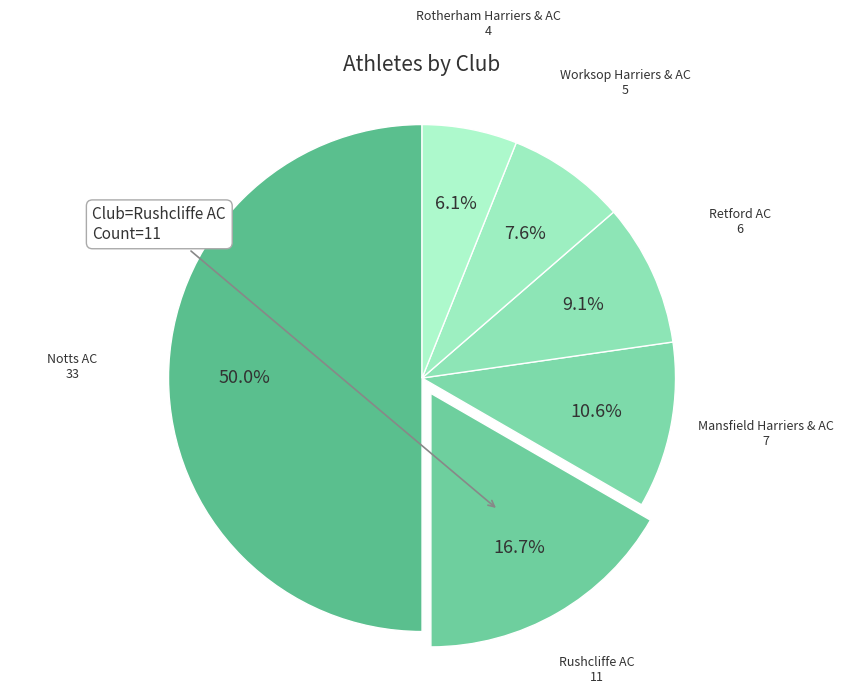

Rank the categories by value from highest to lowest.

Notts AC, Rushcliffe AC, Mansfield Harriers & AC, Retford AC, Worksop Harriers & AC, Rotherham Harriers & AC